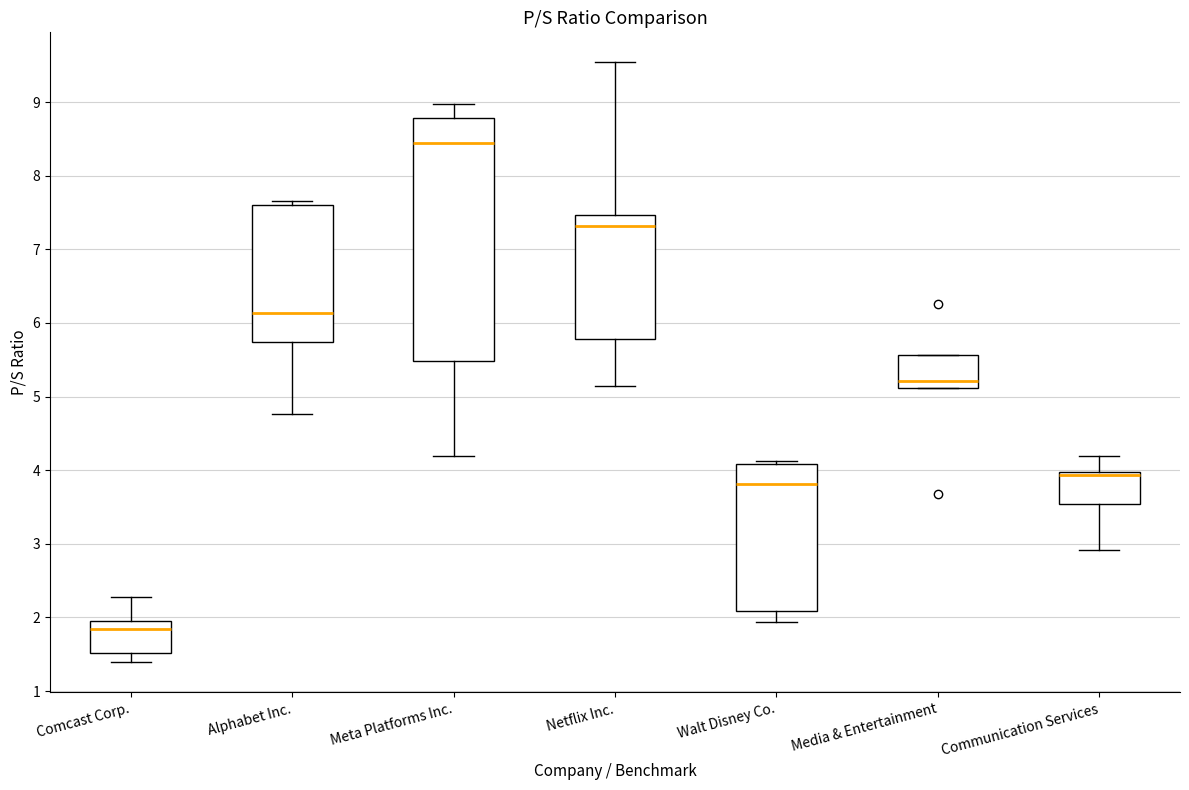

Reading left to right, read every box against the y-axis: the position of its median line, the range the box covers, and the ends of its whiskers. The values are not printed on the chart, so give them approximately, as read against the axis.

Comcast Corp.: median 1.8, box 1.5 to 2.0, whiskers 1.4 to 2.3
Alphabet Inc.: median 6.1, box 5.7 to 7.6, whiskers 4.8 to 7.7
Meta Platforms Inc.: median 8.5, box 5.5 to 8.8, whiskers 4.2 to 9.0
Netflix Inc.: median 7.3, box 5.8 to 7.5, whiskers 5.1 to 9.5
Walt Disney Co.: median 3.8, box 2.1 to 4.1, whiskers 1.9 to 4.1 (just above the box's upper edge)
Media & Entertainment: median 5.2, box 5.1 to 5.6, whiskers 5.1 to 5.6
Communication Services: median 3.9 (drawn on the box's upper edge), box 3.5 to 4.0, whiskers 2.9 to 4.2